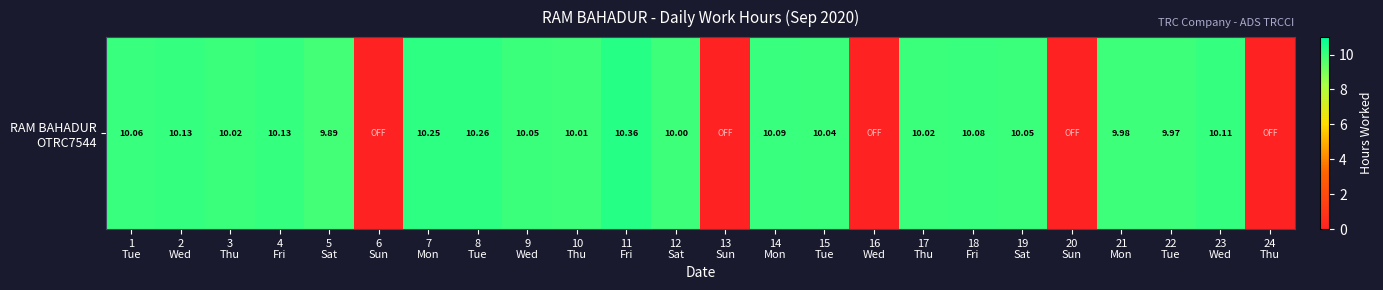

What is the maximum value shown in the chart?

10.4